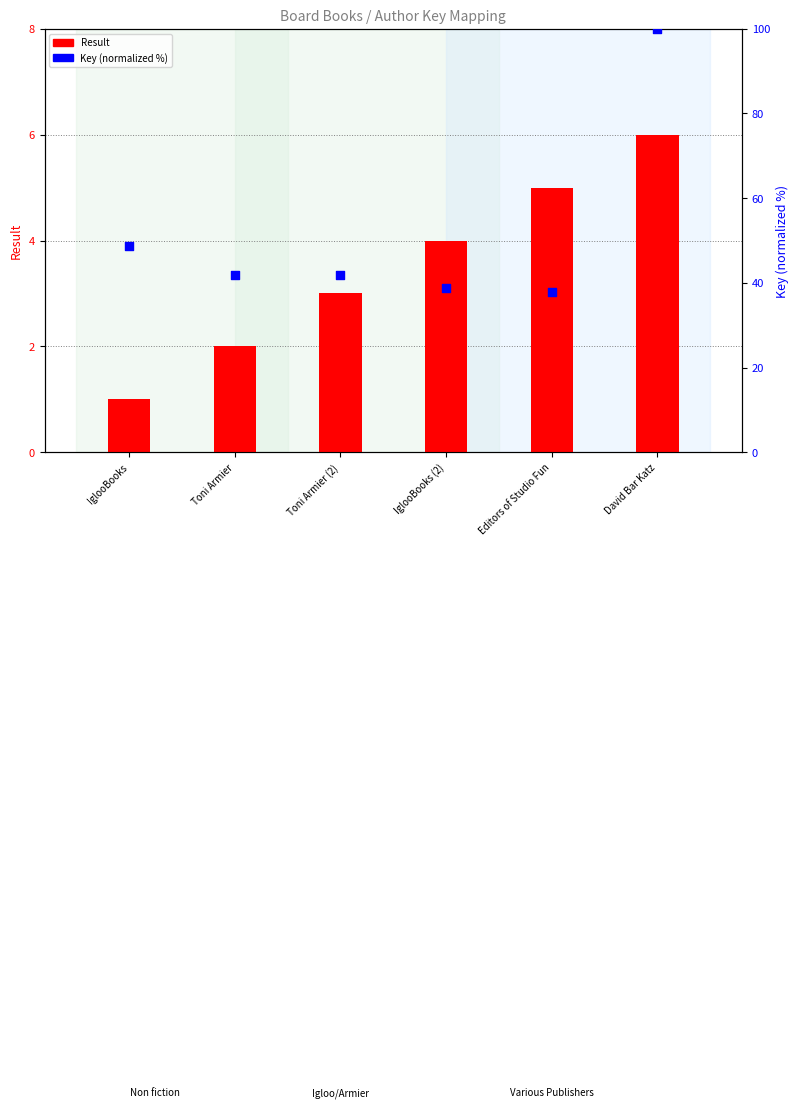

At which category is the sum across all series the highest?

David Bar Katz